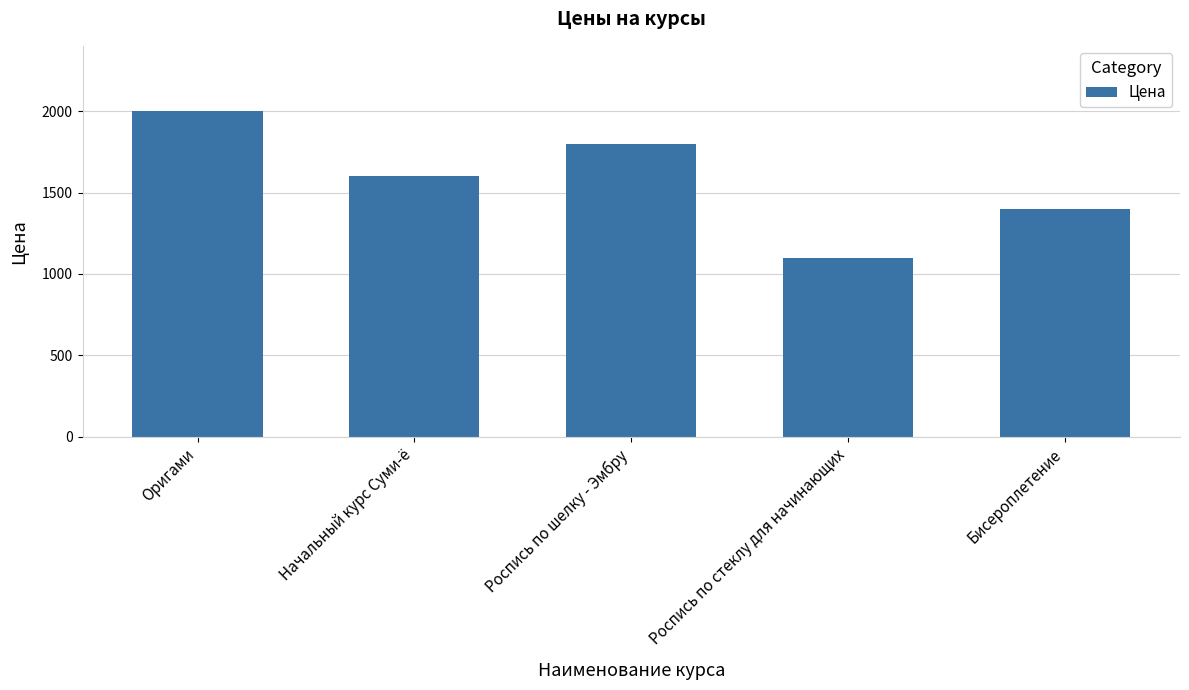

How many categories are shown in the chart?

5